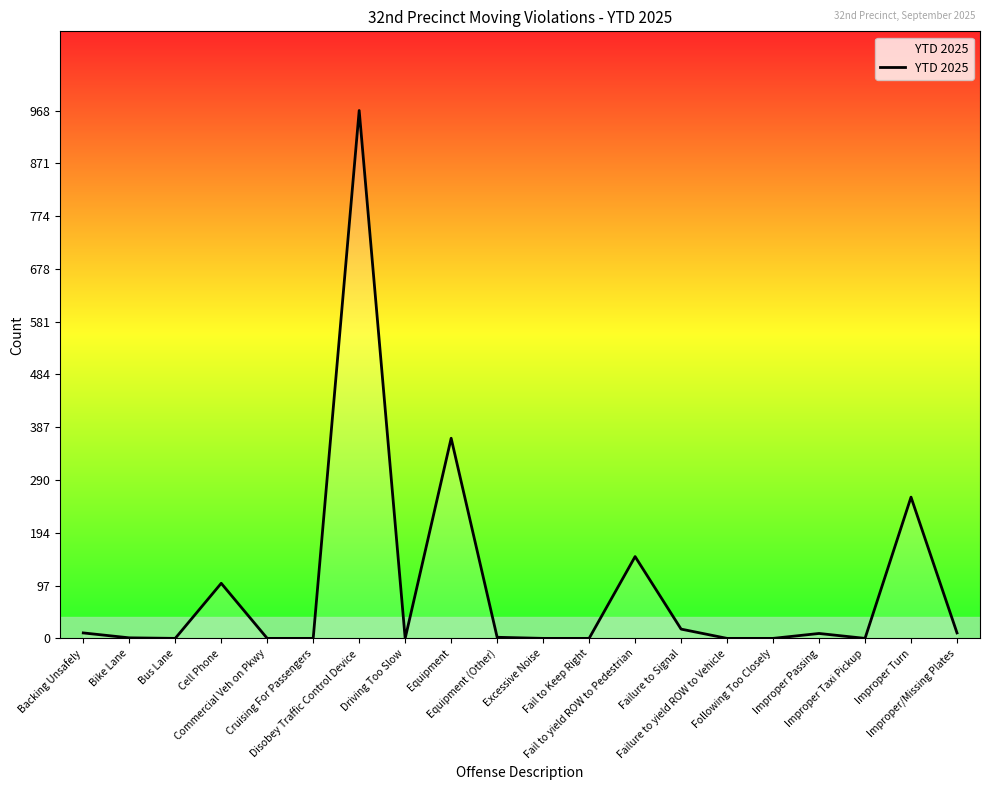

What is the maximum value shown in the chart?

968